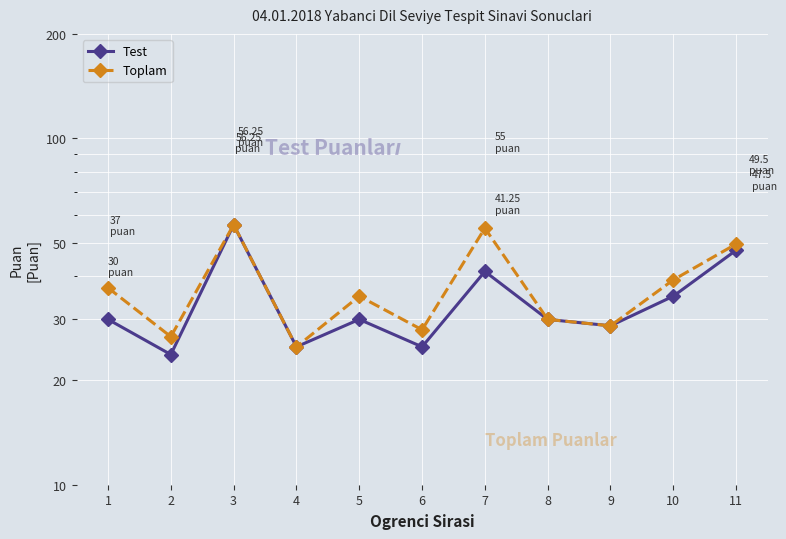

What is the lowest value of the Test series?

23.8